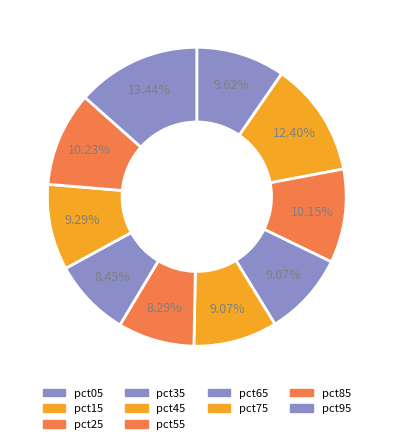

How many segments does this pie chart have?

10